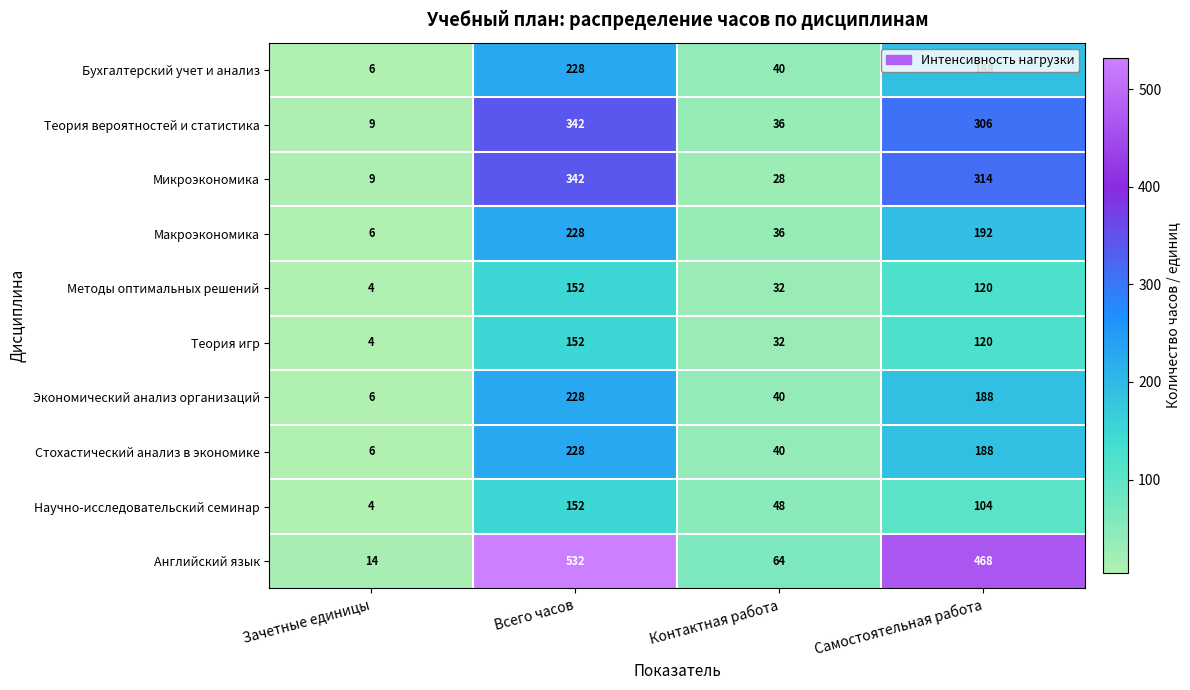

Which series has the widest spread of values?

Английский язык